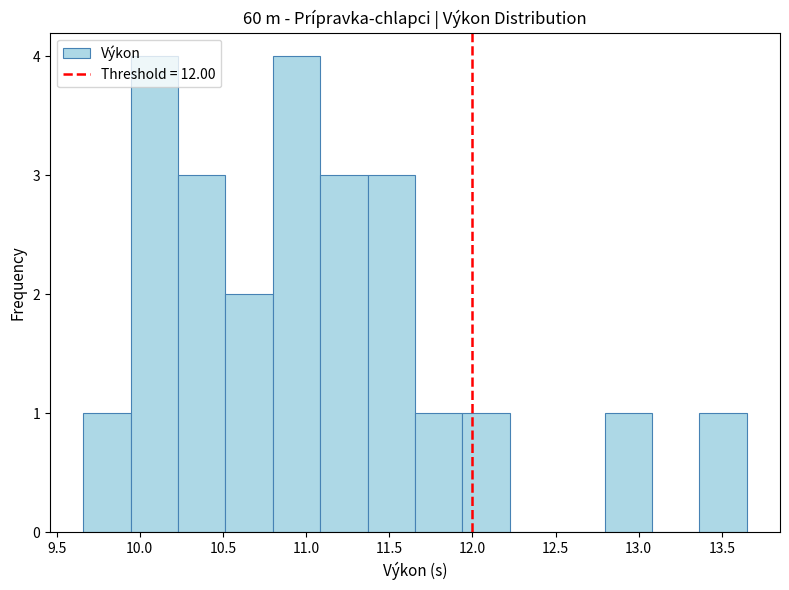

Reading left to right, transcribe this chart: for each bar, give the range it covers on the x-axis and its height. Neither the bar edges nor the heights are printed on the chart, so give them approximately, as read against the axes.

9.660 to 9.945: 1
9.945 to 10.230: 4
10.230 to 10.515: 3
10.515 to 10.800: 2
10.800 to 11.085: 4
11.085 to 11.370: 3
11.370 to 11.655: 3
11.655 to 11.940: 1
11.940 to 12.225: 1
12.225 to 12.510: 0
12.510 to 12.795: 0
12.795 to 13.080: 1
13.080 to 13.365: 0
13.365 to 13.650: 1